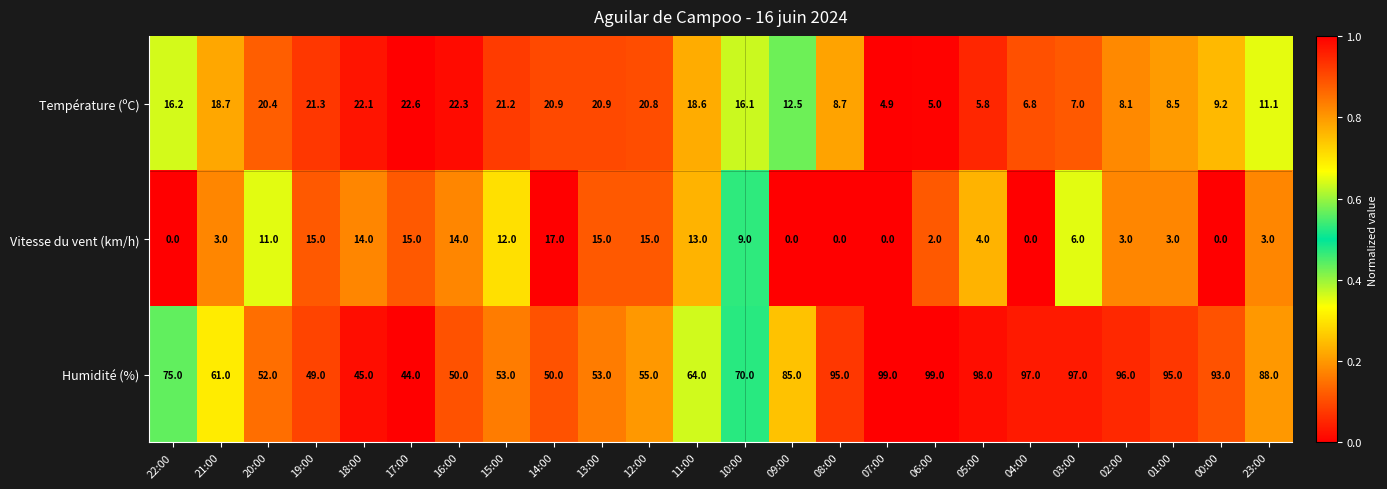

Between 15:00 and 05:00, which series saw the biggest shift?

Humidité (%)